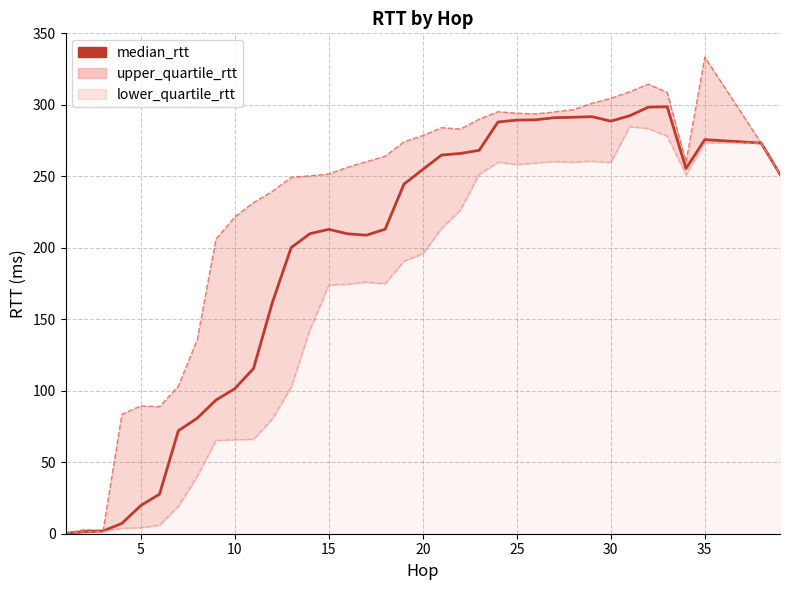

How many data points are less than 244?

18